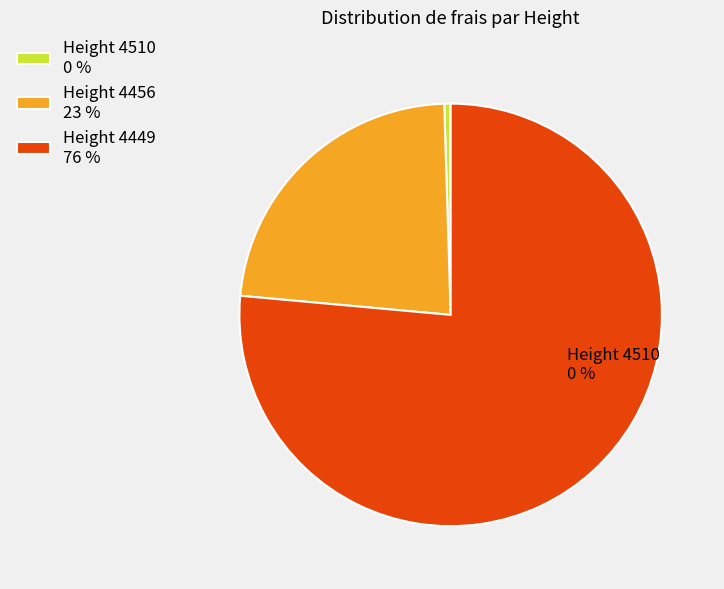

How many slices are in this pie chart?

3